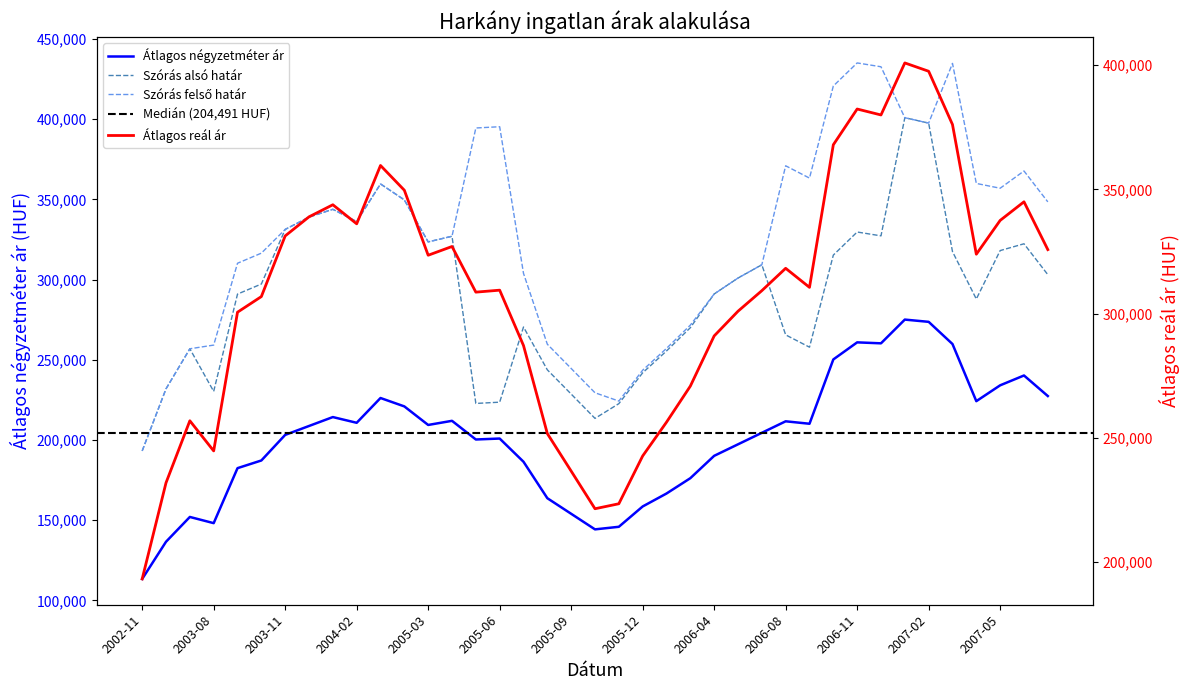

How many interior local peaks does the Átlagos négyzetméter ár series have?

9